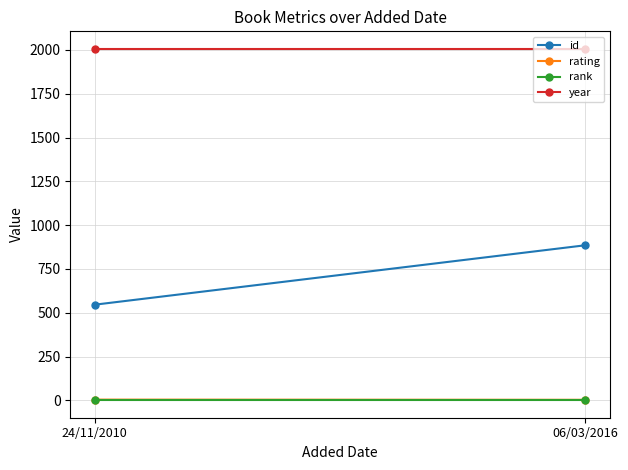

What is the spread (max minus min) of values at 24/11/2010?

2005